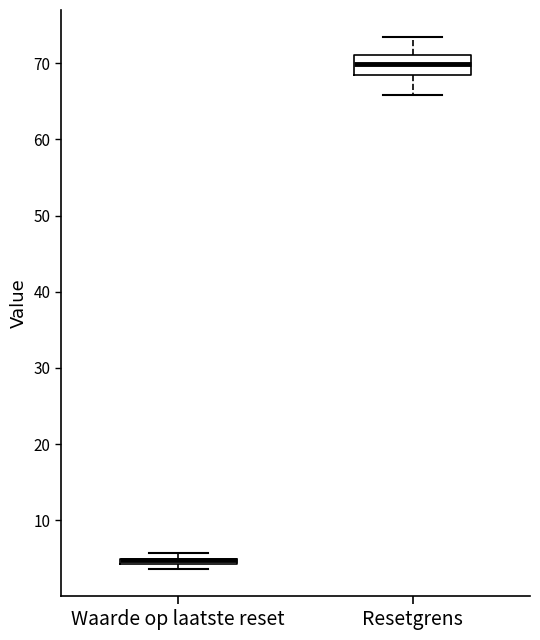

Which box is the tallest, from its lower edge to its upper edge?

Resetgrens